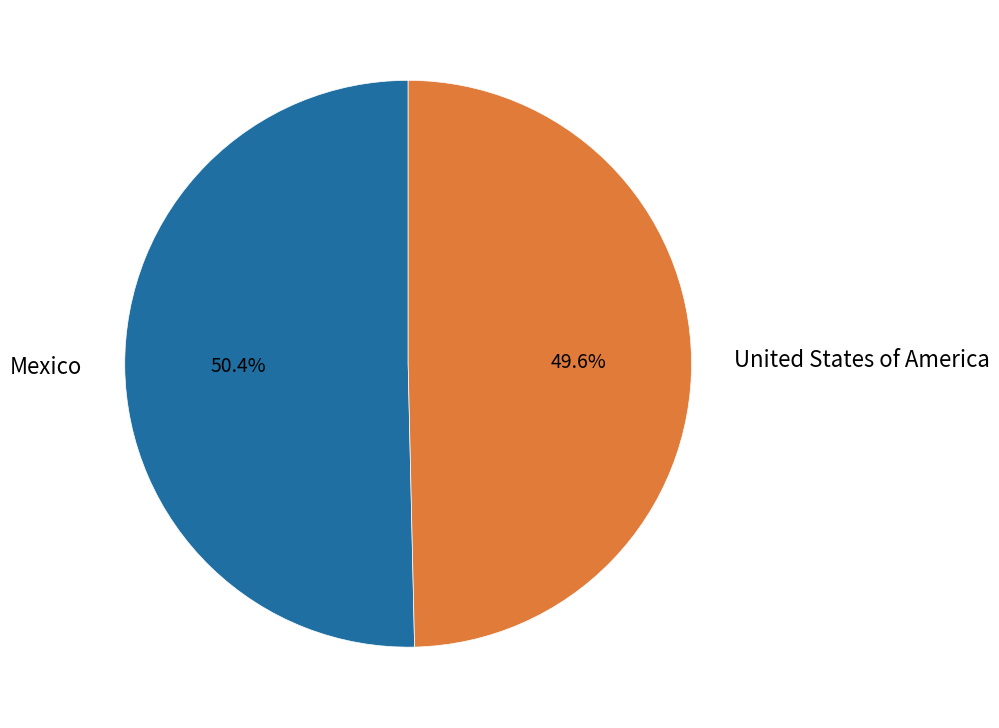

What portion of the pie excludes United States of America?

50.4%